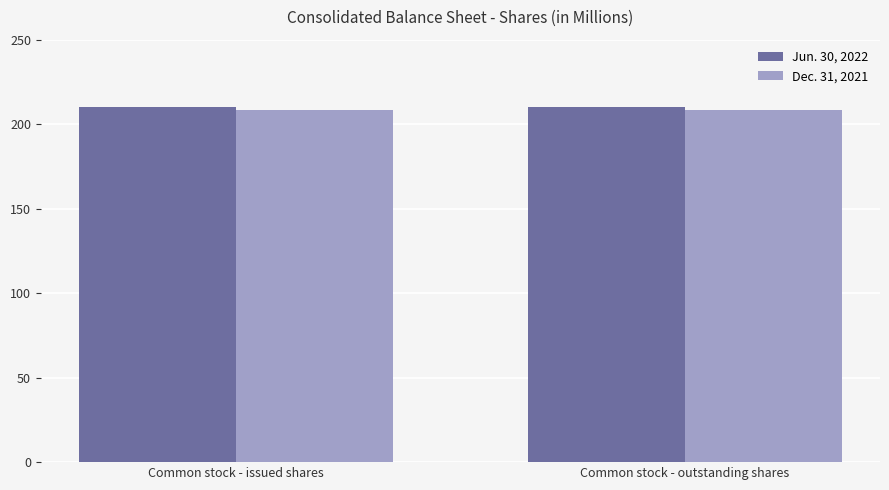

What is the label of the 1st bar from the right?

Common stock - outstanding shares